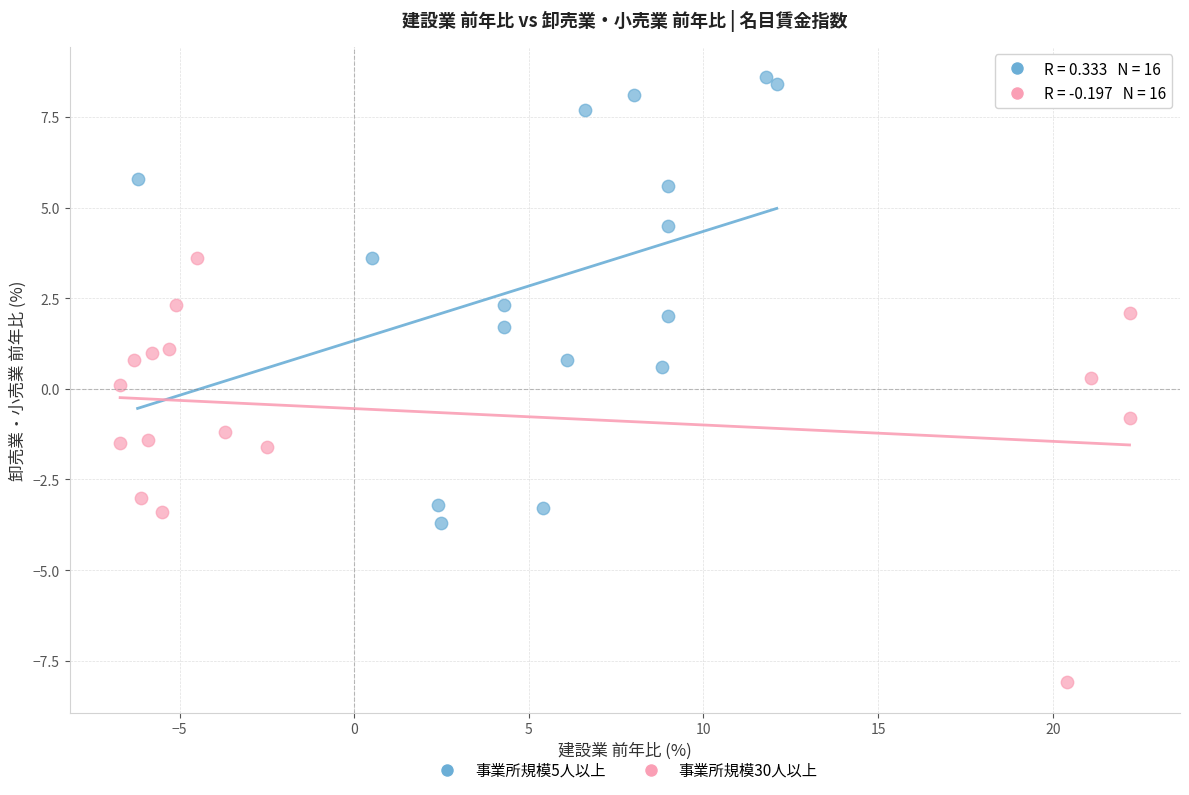

Which series contains the lowest Y value?

事業所規模30人以上